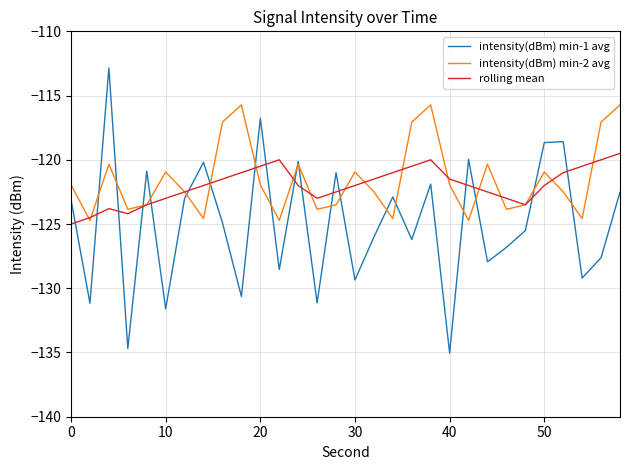

What is the lowest value of the intensity(dBm) min-1 avg series?

-135.1